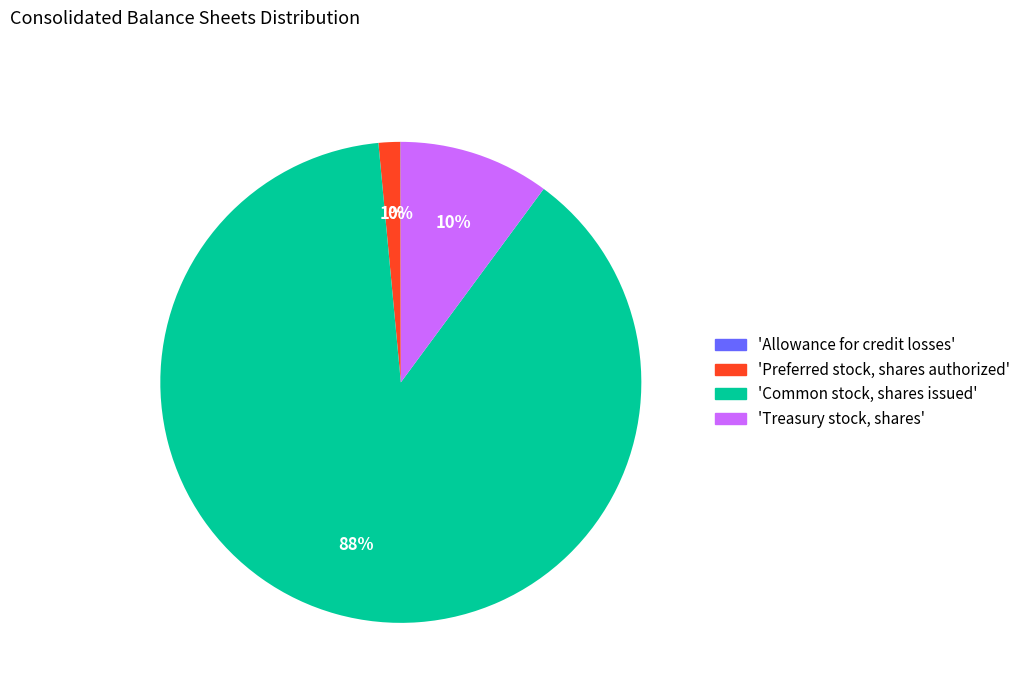

To the nearest percent, what is the average slice percentage?

25%